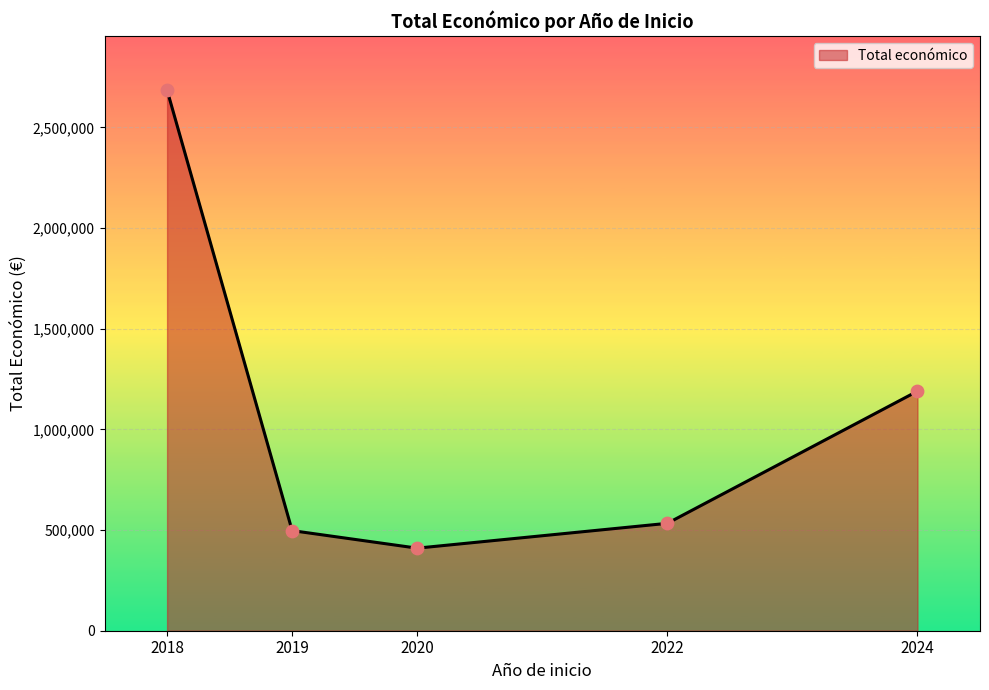

Approximately how many times larger is the value at 2020 compared to 2024?

0.3